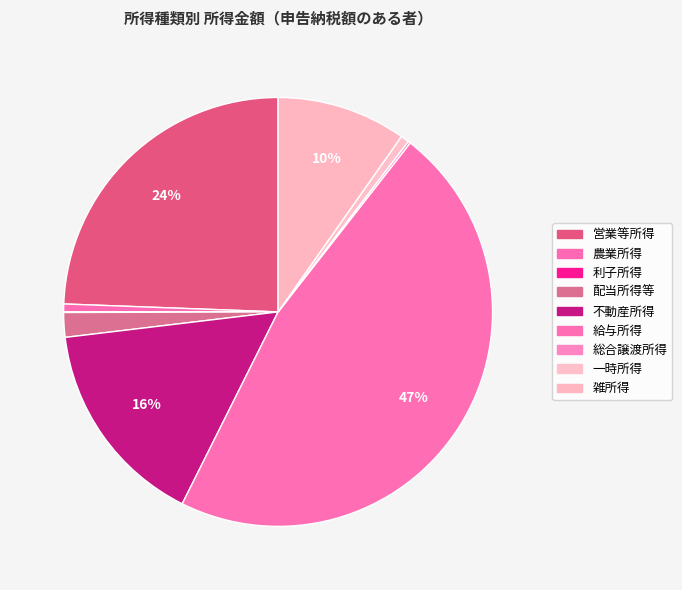

Which category has the biggest portion of the pie?

給与所得